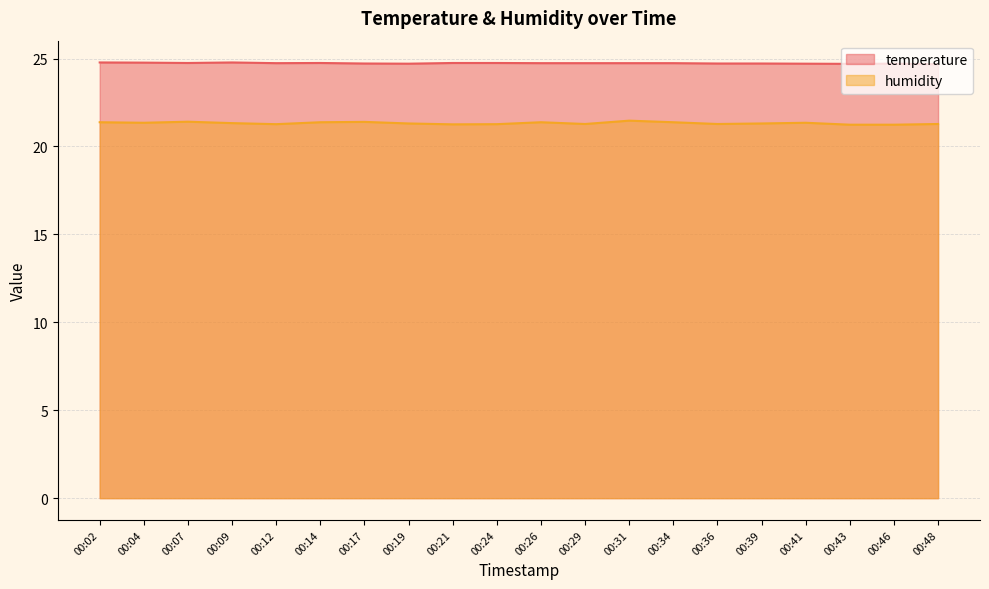

What is the difference between the second highest and minimum values in the temperature series?

0.1